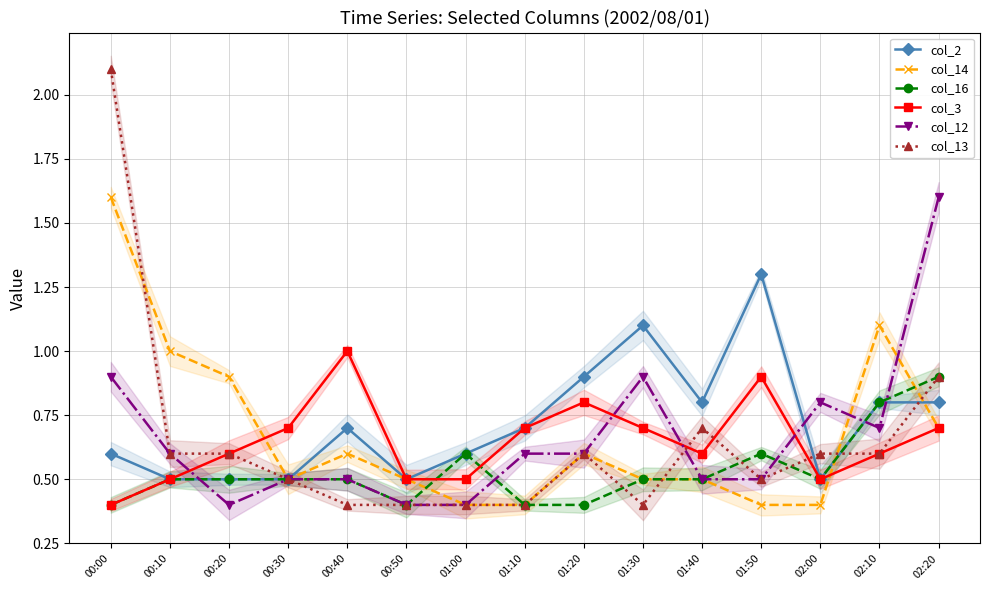

List the series in order of their peak value, lowest first.

col_16, col_3, col_2, col_14, col_12, col_13